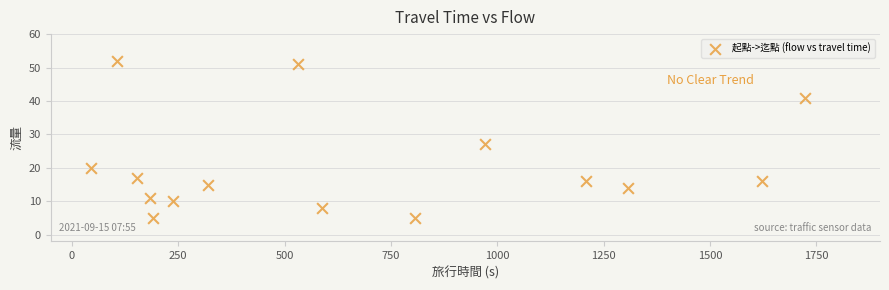

What Y value in the scatter plot is closest to 28?

27